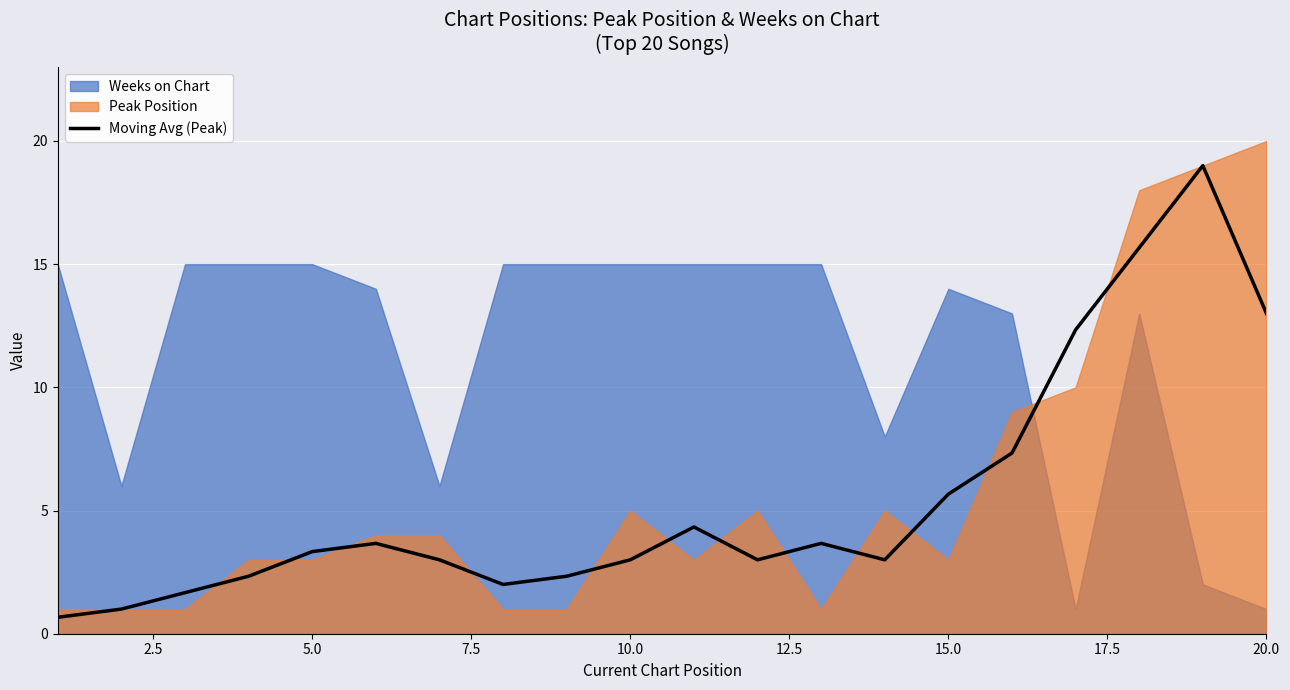

What is the average value?

5.5